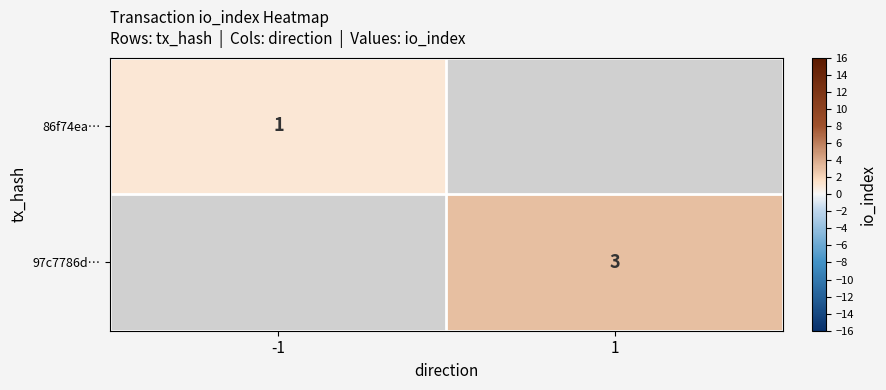

True or false: 97c7786d… has a value of 4.6 at 1.

False